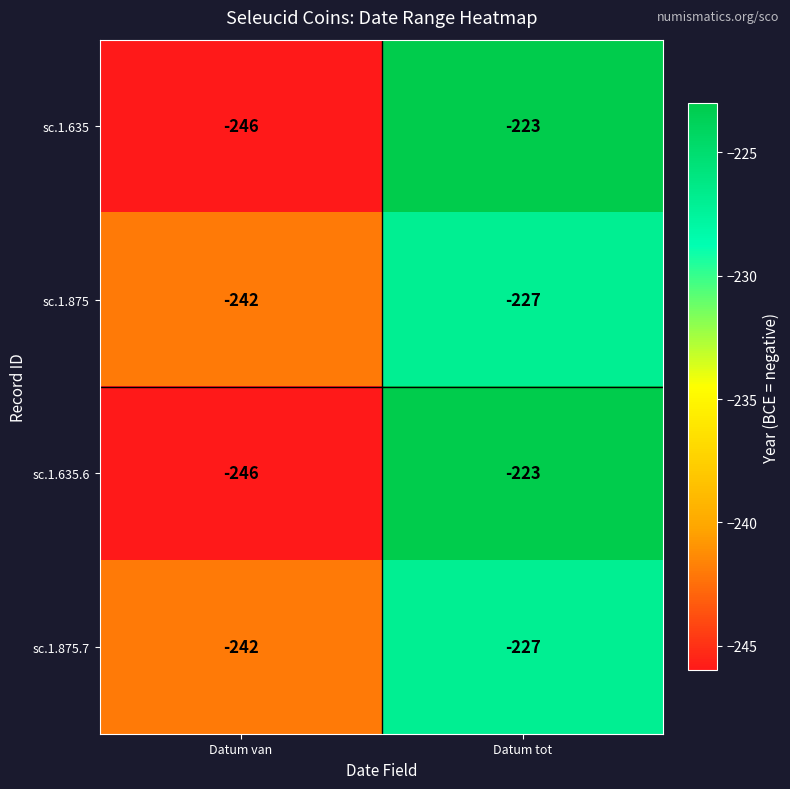

What is the sum of the sc.1.635 values at Datum van and Datum tot?

-469